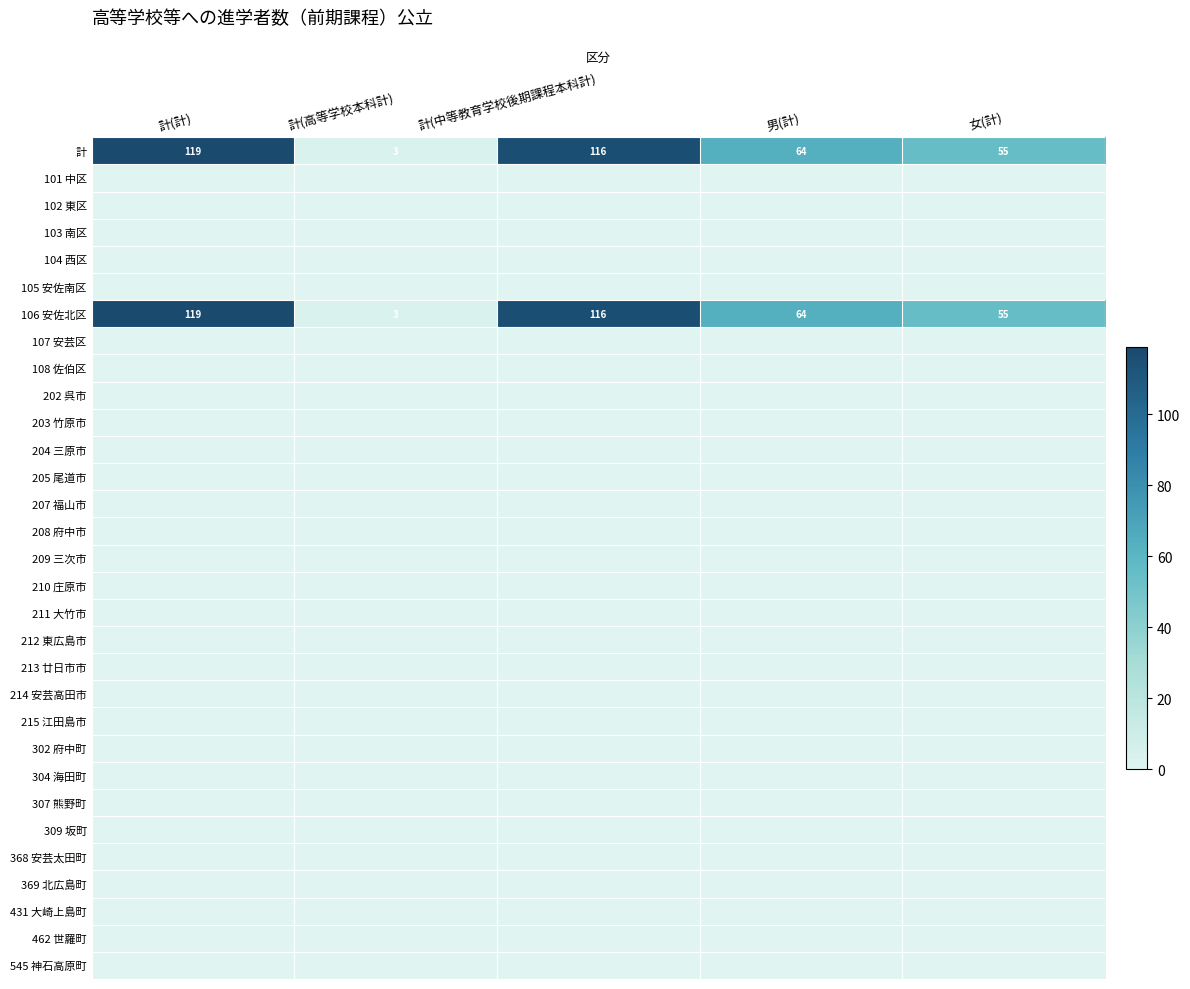

Read the 106 安佐北区 value at 計(計).

119